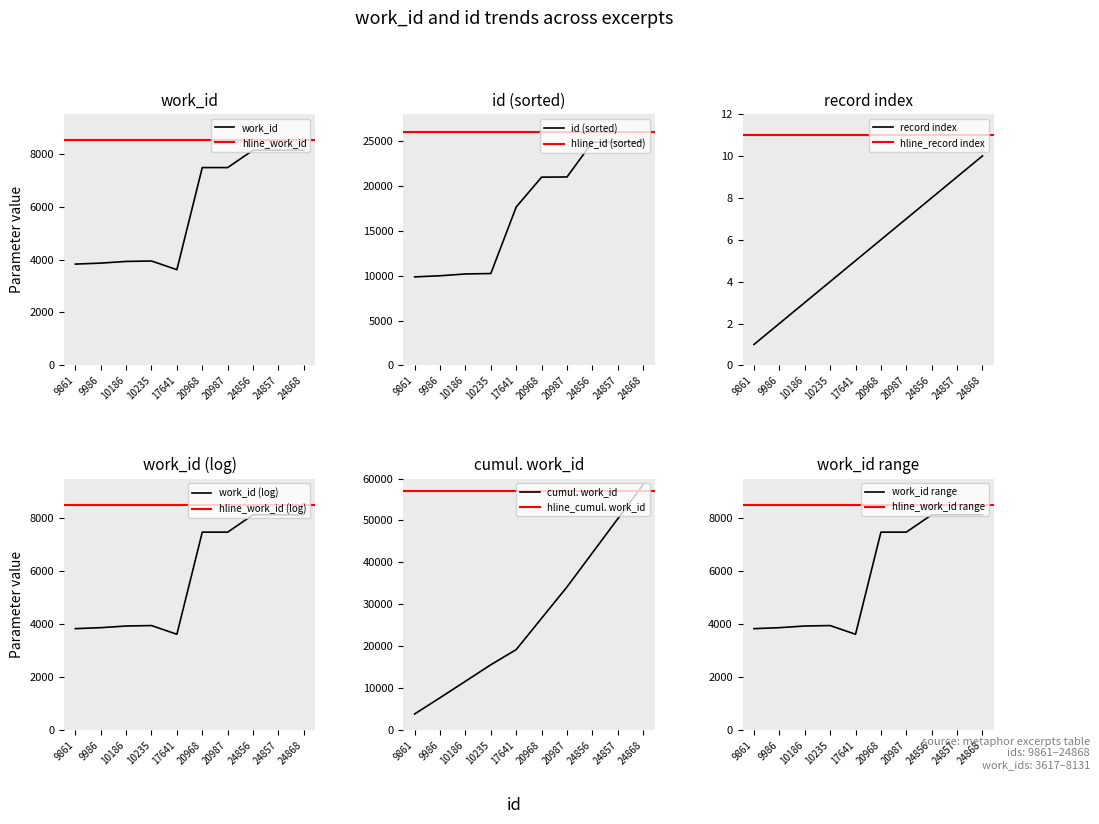

Is it true that the value at 9861 is 2179?

False